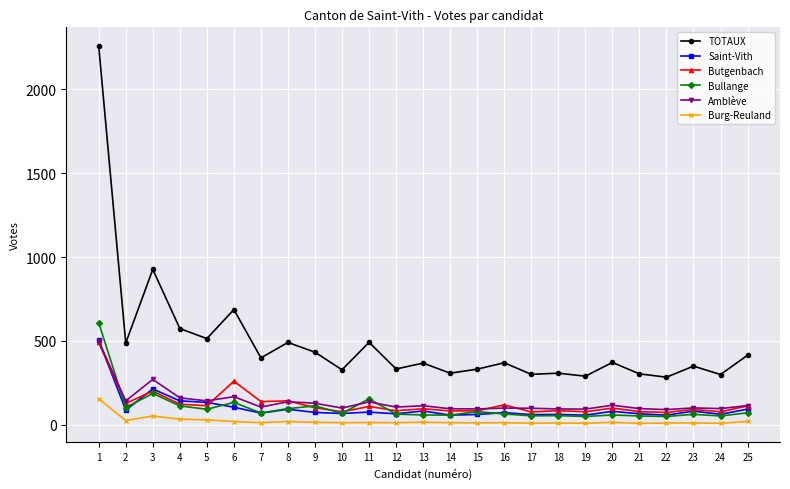

Does the chart display data point markers on the line(s)?

Yes